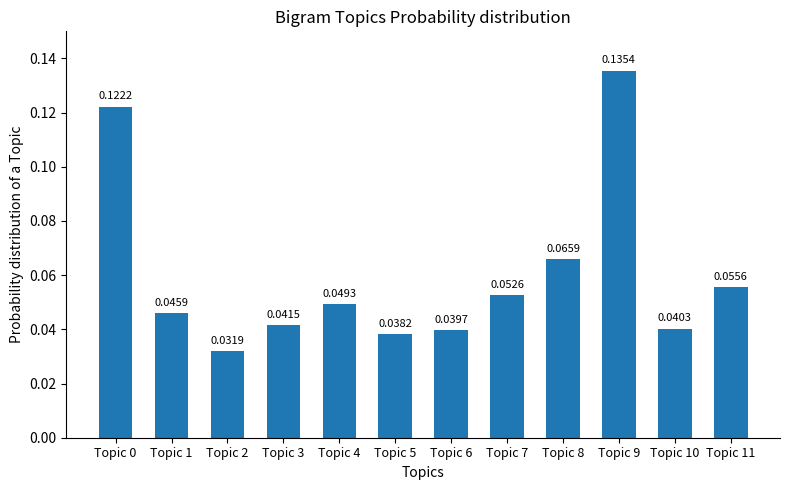

How many series are shown in this chart?

1